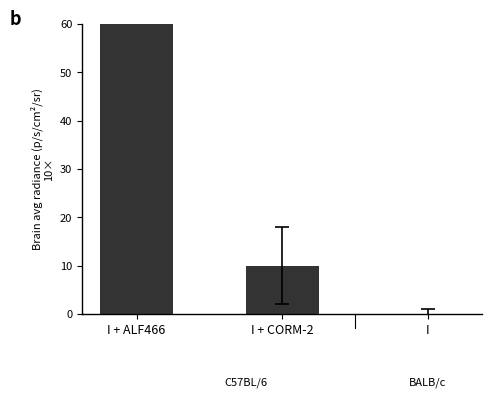

Does the chart contain any negative values?

No